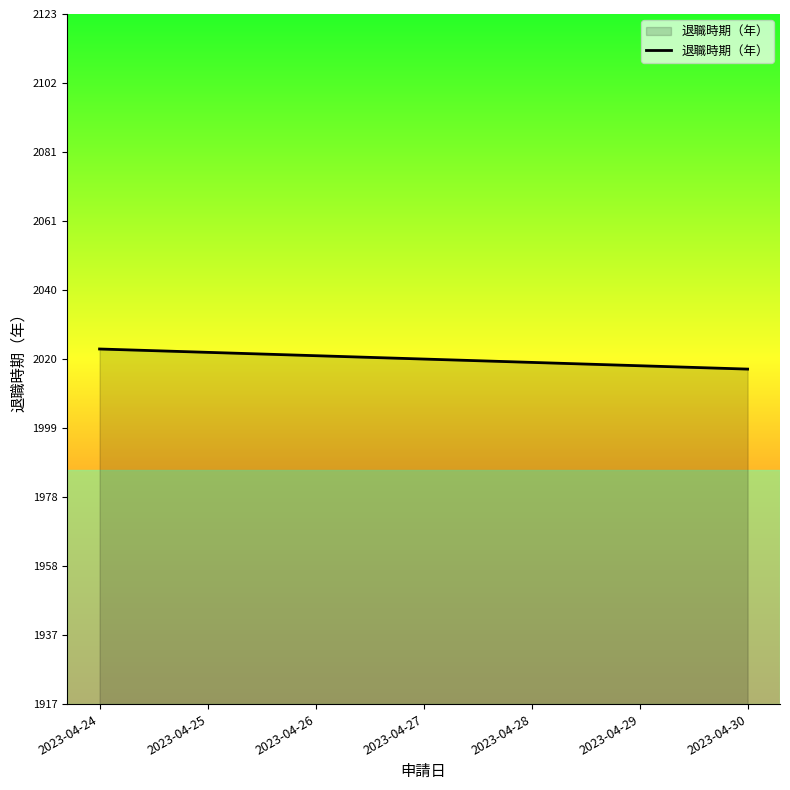

At which label does the data first exceed 2020?

2023-04-24